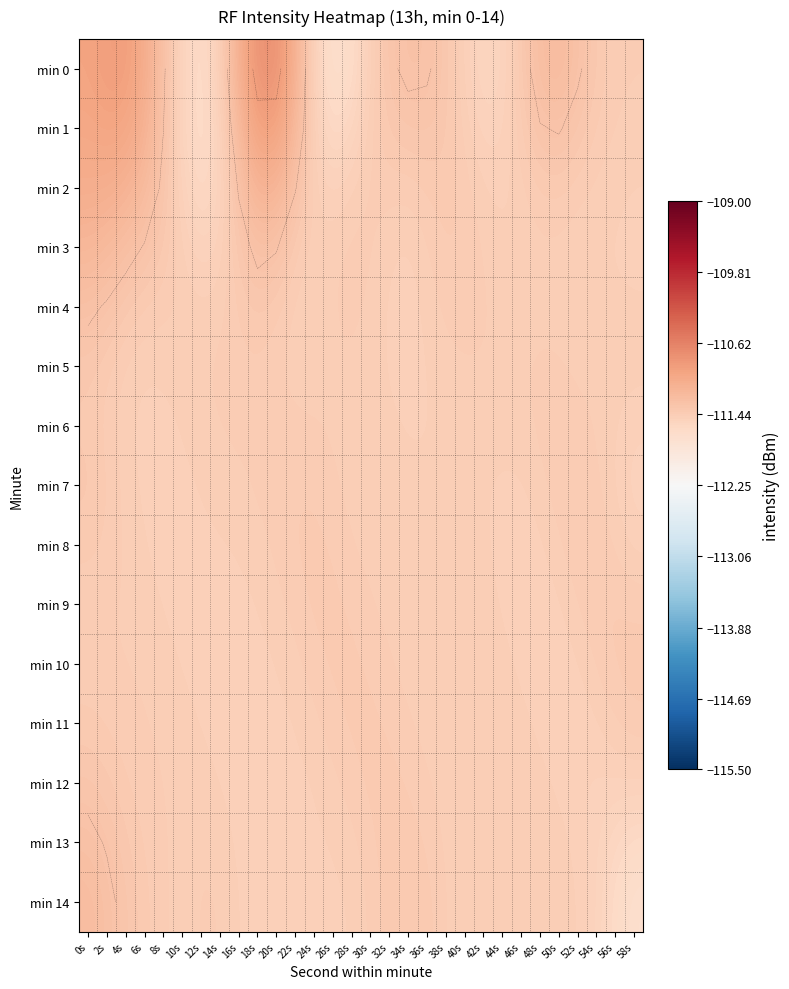

Rank the categories by min 8 value from highest to lowest.

0s, 24s, 22s, 54s, 26s, 52s, 2s, 20s, 28s, 50s, 56s, 4s, 30s, 18s, 32s, 40s, 34s, 38s, 36s, 42s, 16s, 6s, 14s, 48s, 12s, 58s, 44s, 8s, 10s, 46s